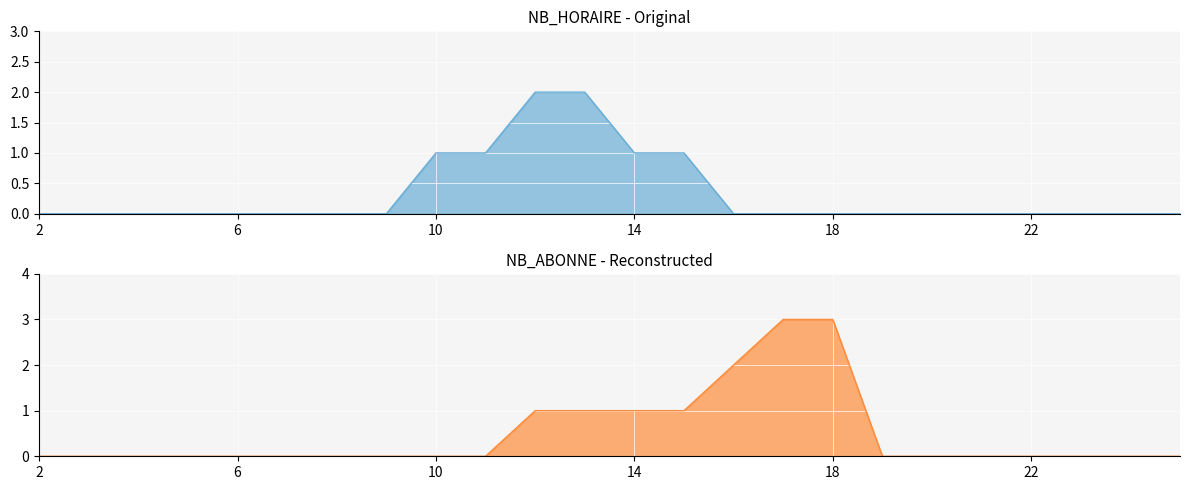

At 16, list the series in order from largest to smallest.

NB_ABONNE, NB_HORAIRE